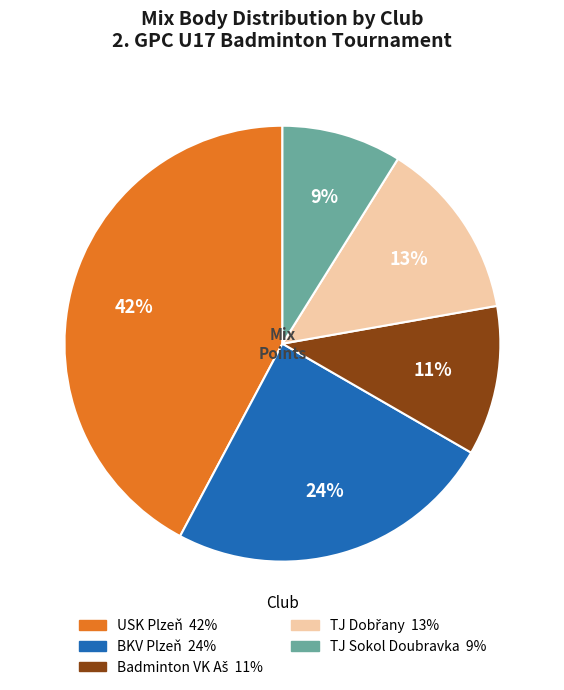

To the nearest percent, what is the average slice percentage?

20%